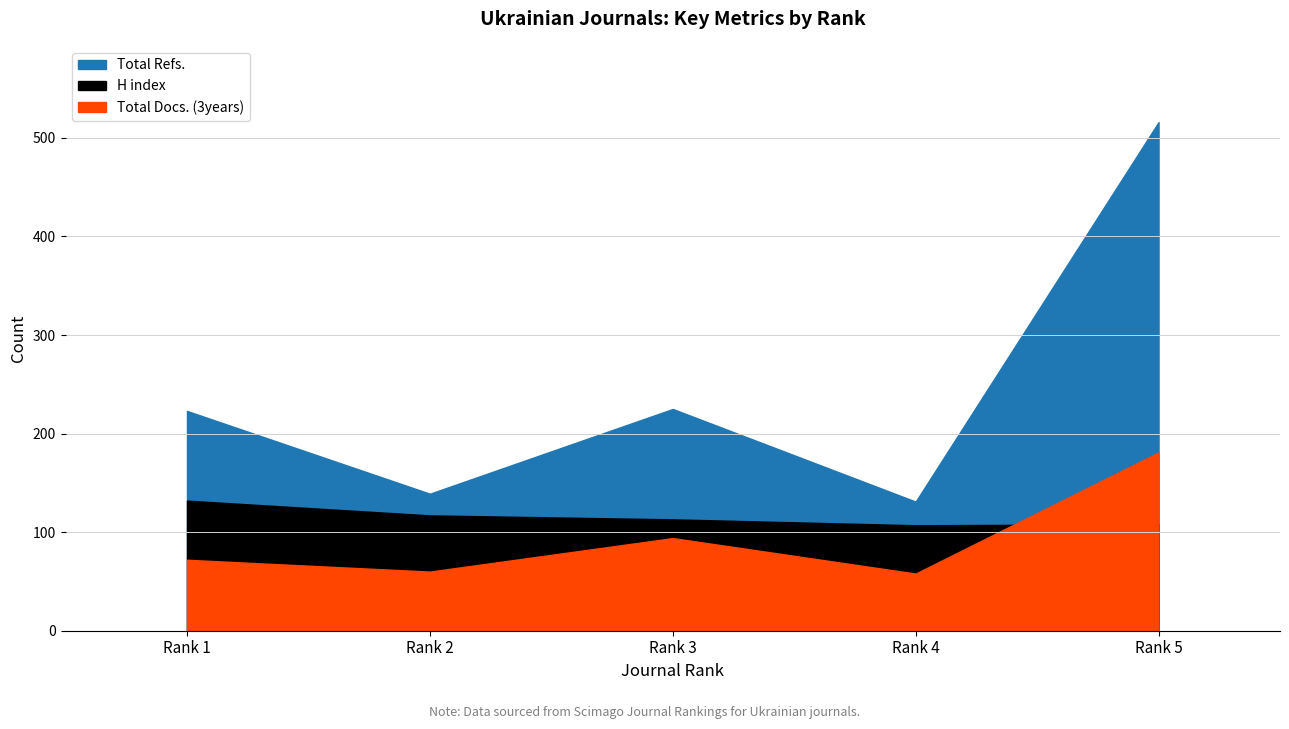

What is the minimum value for Total Docs. (3years)?

58